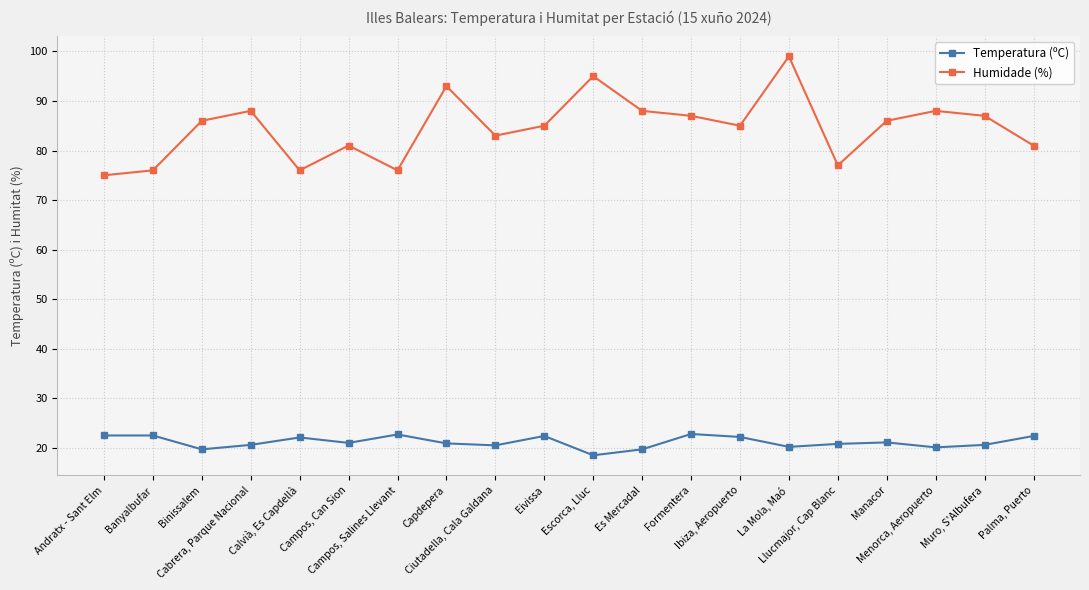

Read the Temperatura (ºC) value at Eivissa.

22.4